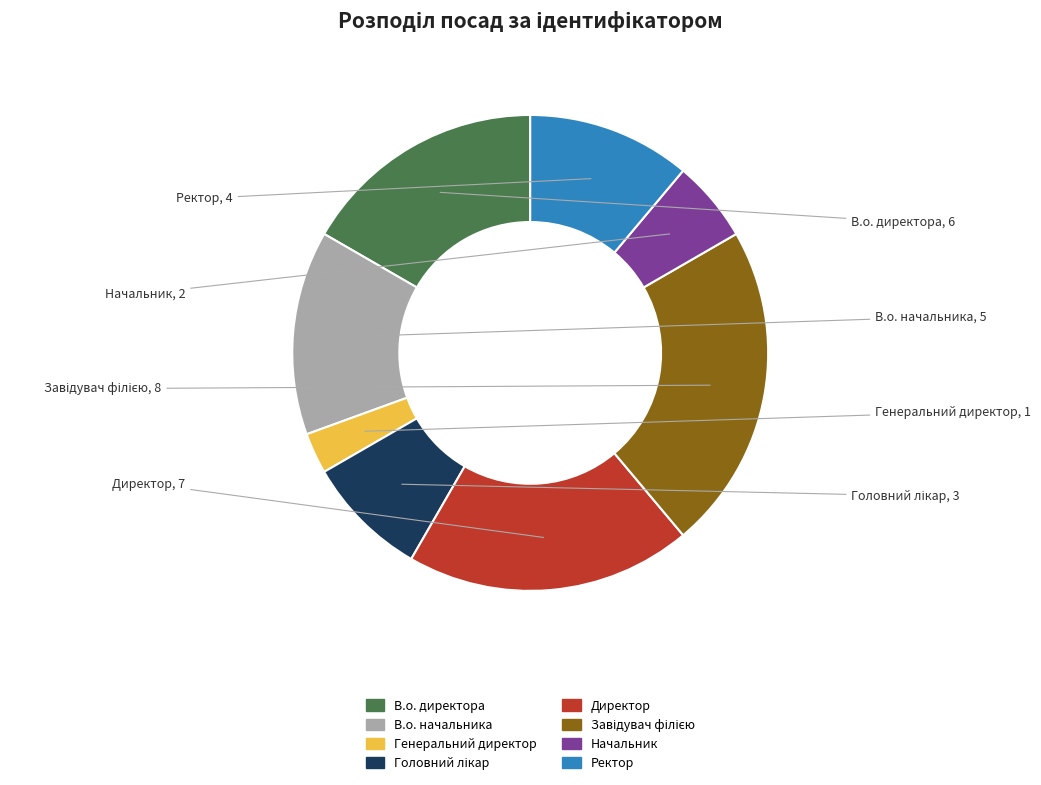

Between Ректор and Директор, which is larger?

Директор